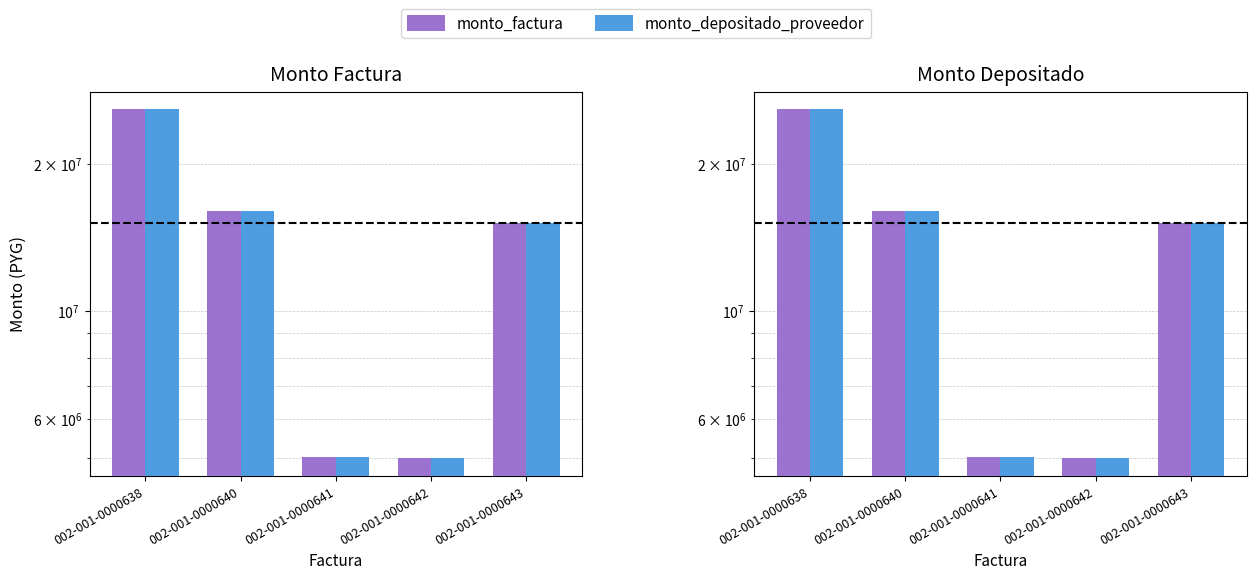

Reading left to right, list all the values displayed in this chart.

monto_factura: 25852570	15966000	5017940	4988880	15119000
monto_depositado_proveedor: 25852570	15966000	5017940	4988880	15119000